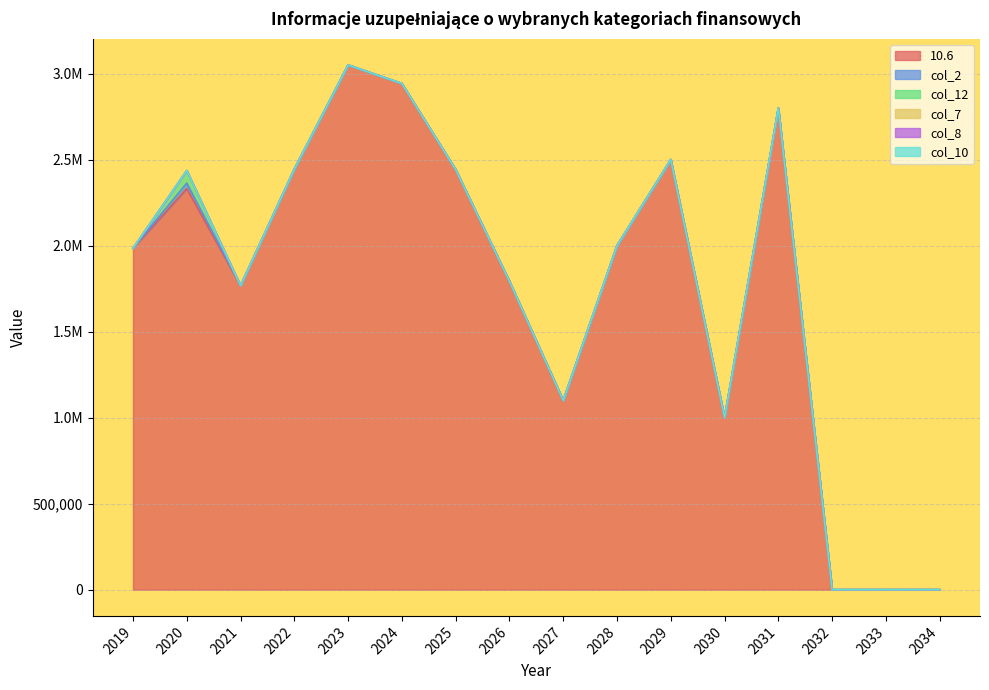

Does the chart have visible grid lines?

Yes